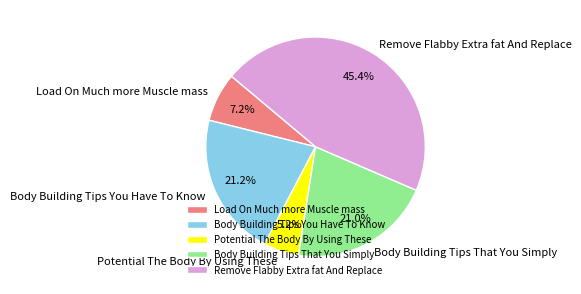

Which category has the smallest portion of the pie?

Potential The Body By Using These